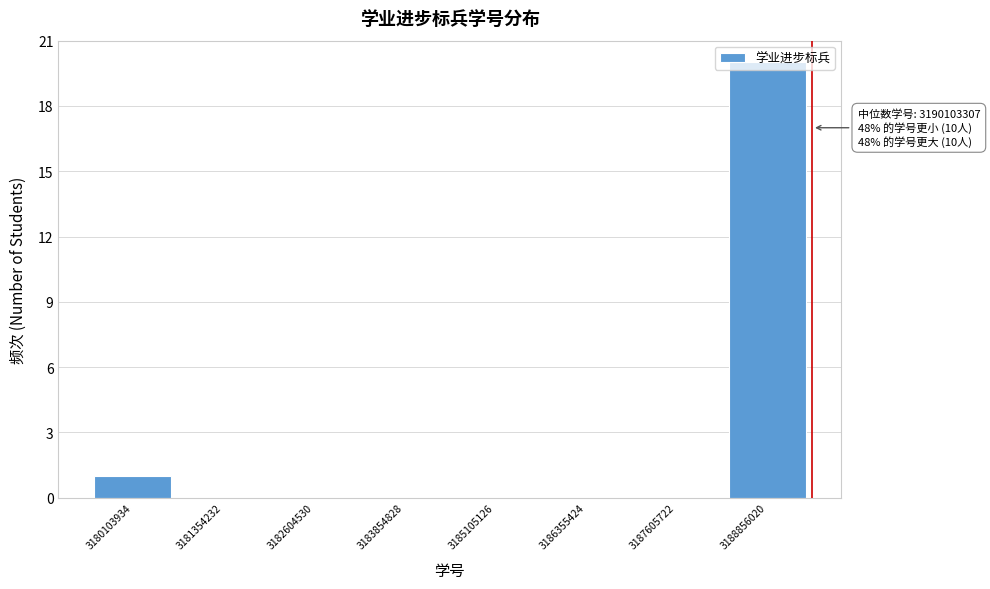

Which category has the highest value across all series?

3188856020